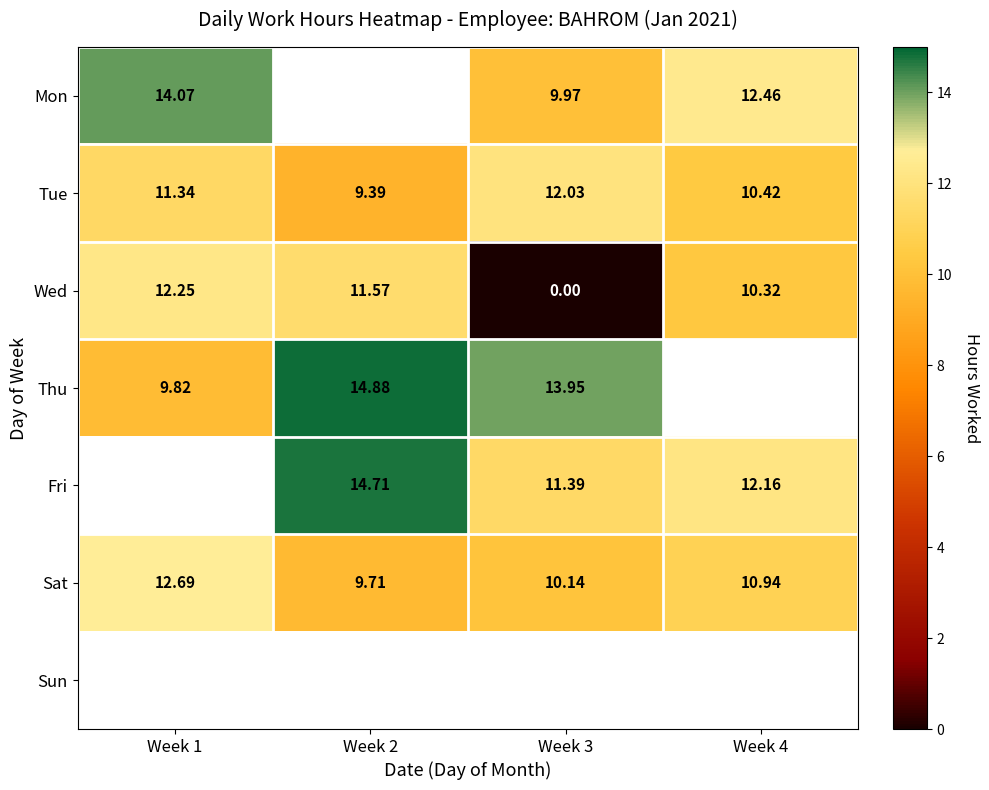

What is the spread (max minus min) of values at Week 3?

13.9